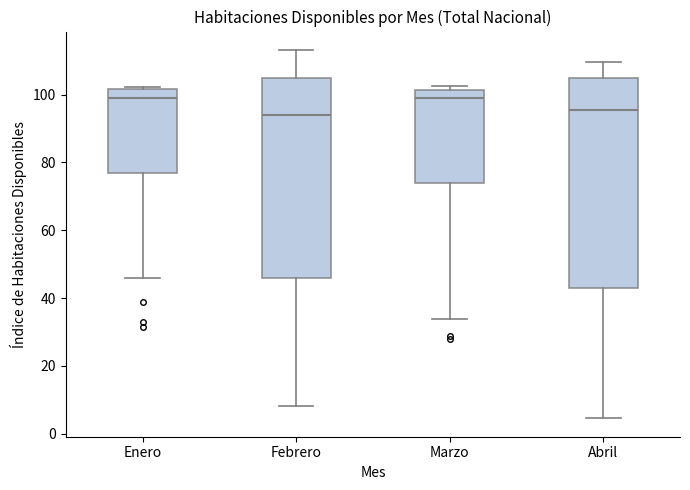

Reading left to right, read every box against the y-axis: the position of its median line, the range the box covers, and the ends of its whiskers. The values are not printed on the chart, so give them approximately, as read against the axis.

Enero: median 98, box 76 to 102, whiskers 46 to 102
Febrero: median 94, box 46 to 104, whiskers 8 to 114
Marzo: median 98, box 74 to 102, whiskers 34 to 102 (just above the box's upper edge)
Abril: median 96, box 42 to 104, whiskers 4 to 110